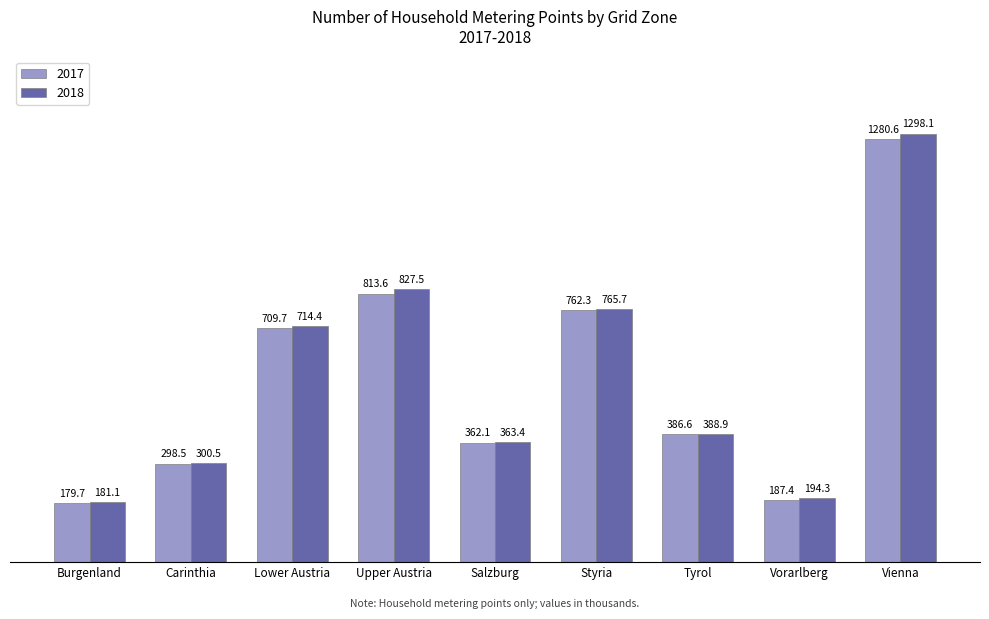

Which series changed the most between Lower Austria and Vienna?

2018